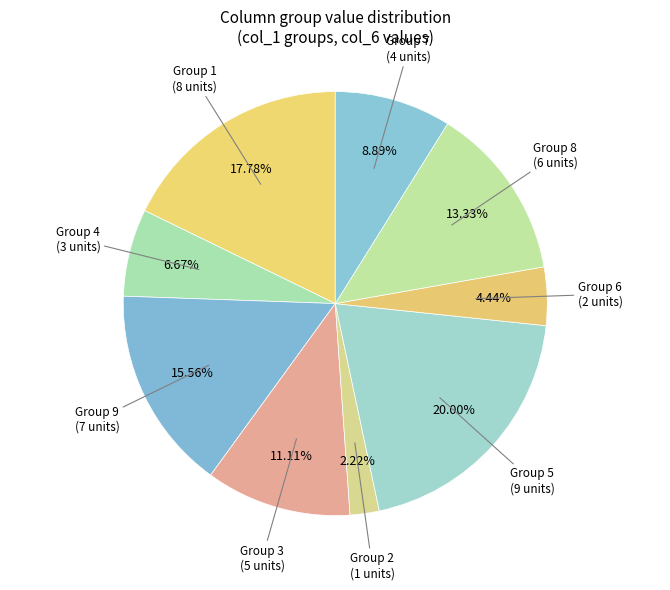

How many segments does this pie chart have?

9